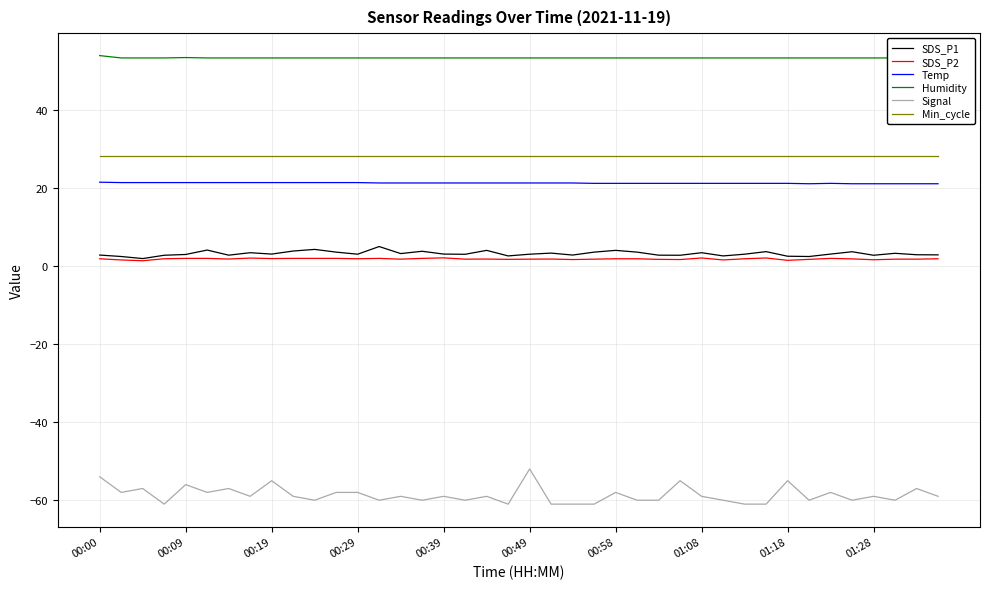

What are all the series names shown in the legend?

SDS_P1, SDS_P2, Temp, Humidity, Signal, Min_cycle